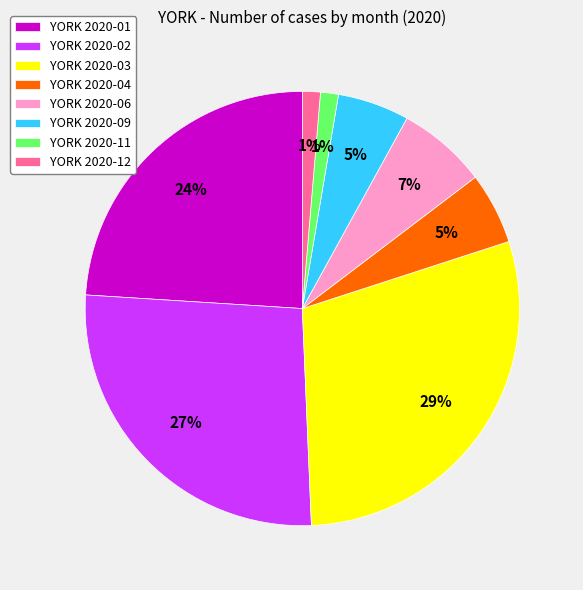

To the nearest percent, what percentage of the pie is YORK 2020-09?

5%